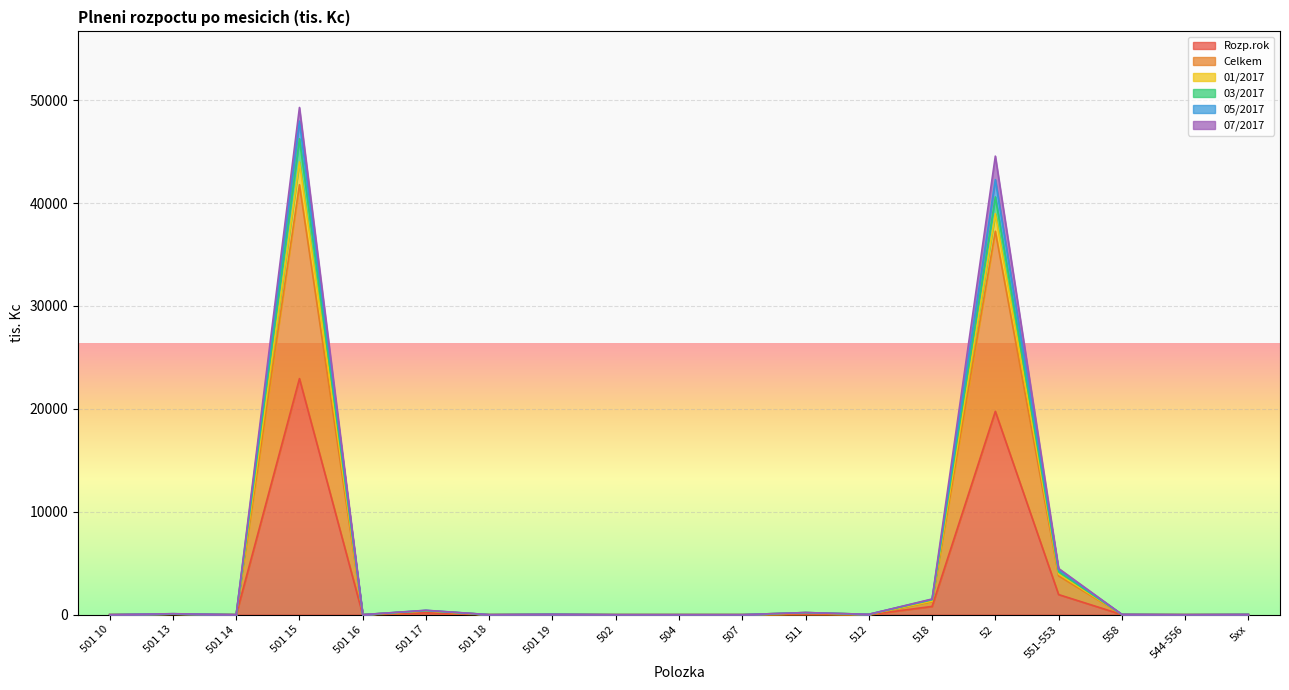

How many values in the 05/2017 series are below 21?

9